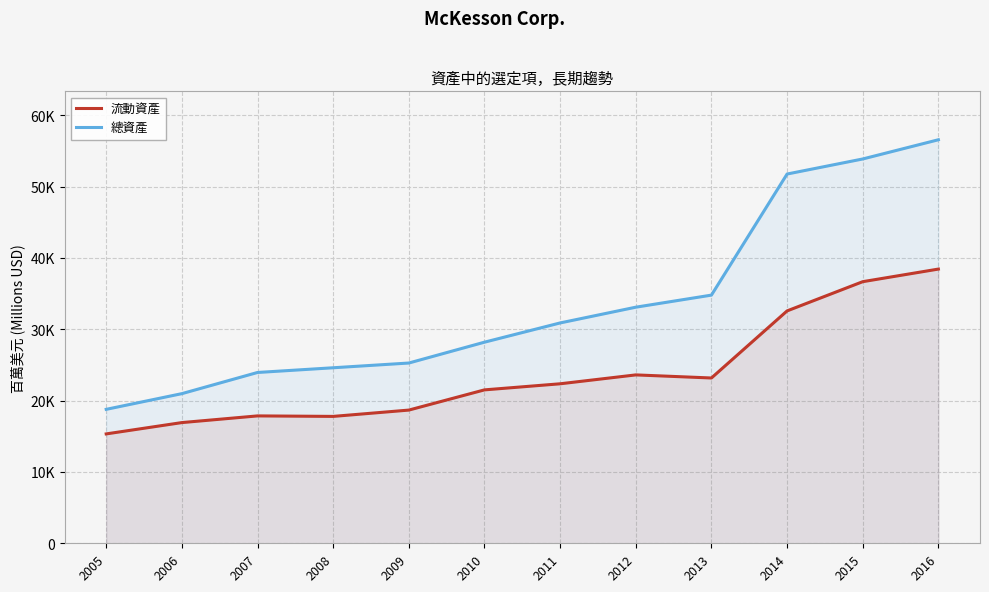

What is the difference between the 總資產 values at 2010 and 2015?

25681